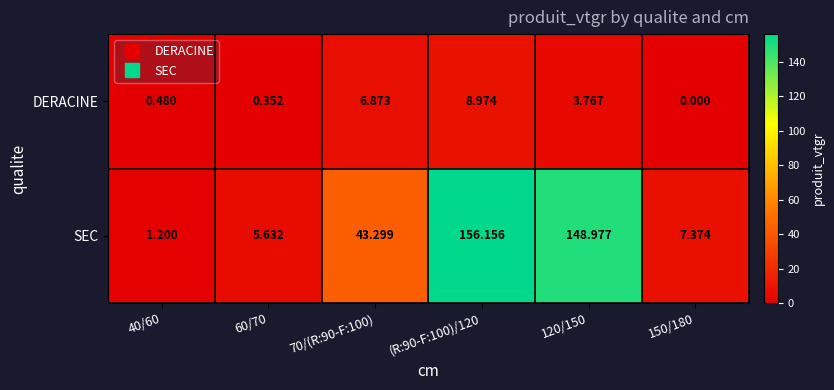

Rank the series at 120/150 from lowest to highest value.

DERACINE, SEC